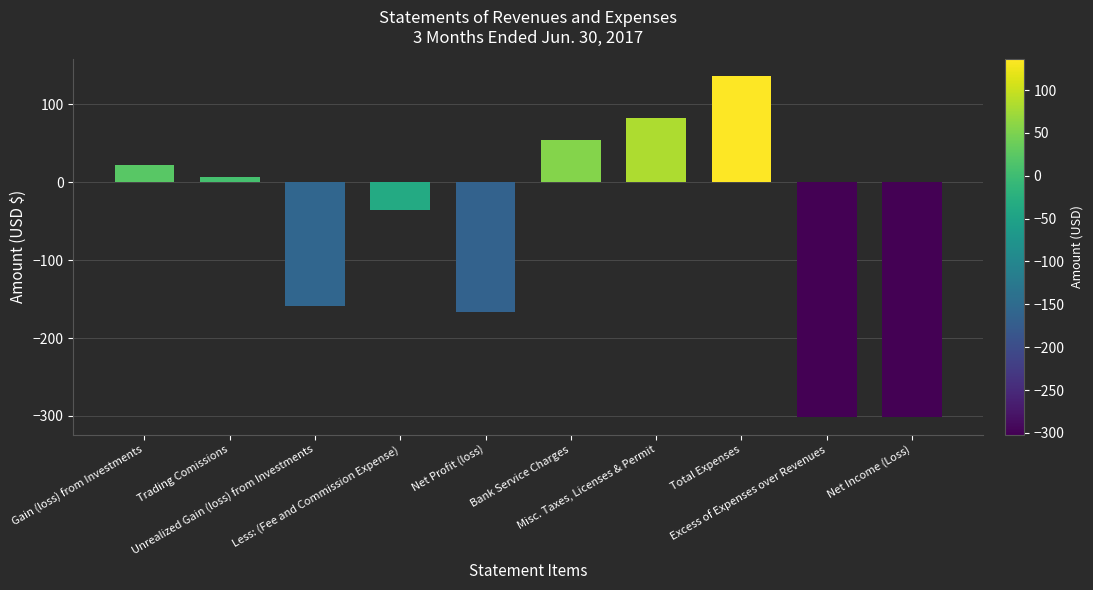

Read the value at Excess of Expenses over Revenues, to the nearest 5.

-300